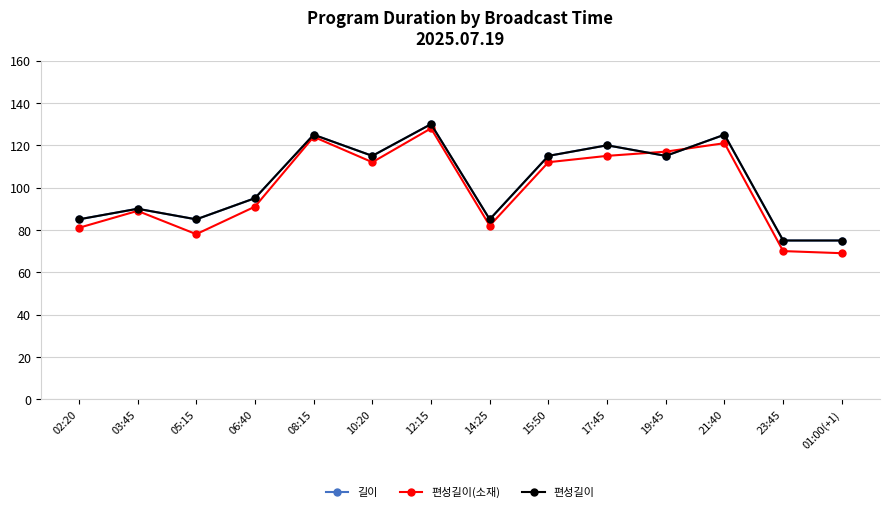

Is this an area chart (filled region under the line)?

No